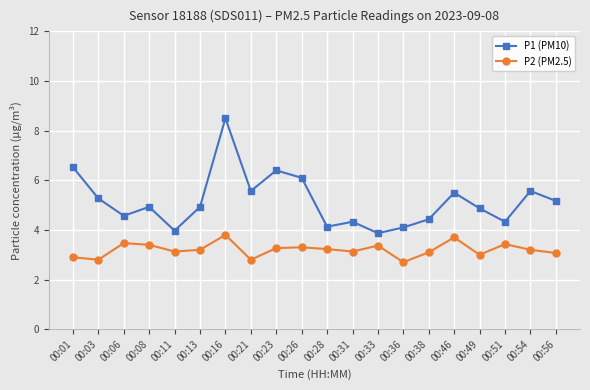

What is the total value across all series at 00:54?

8.8